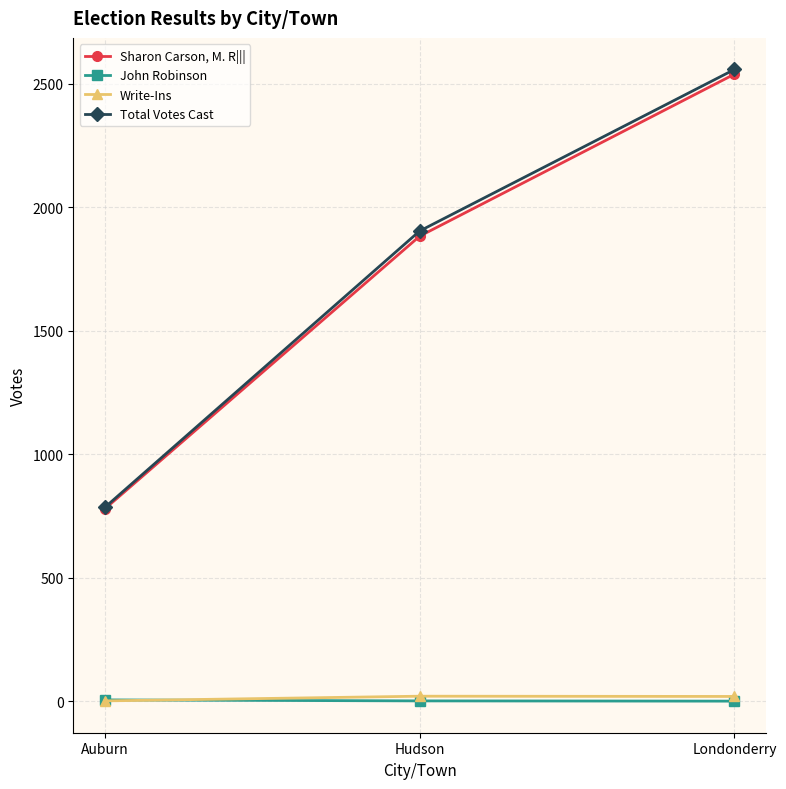

Which category has the highest value in the Sharon Carson, M. R||| series?

Londonderry